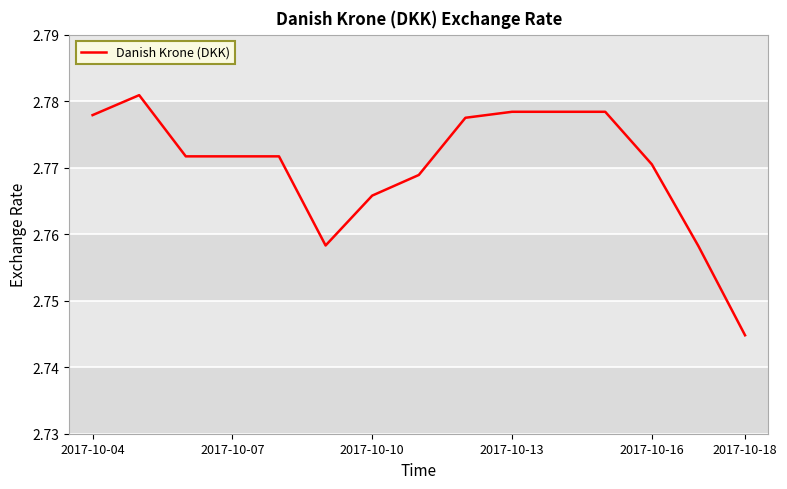

What is the ratio of the value at 2017-10-16 to the value at 2017-10-13?

1.0